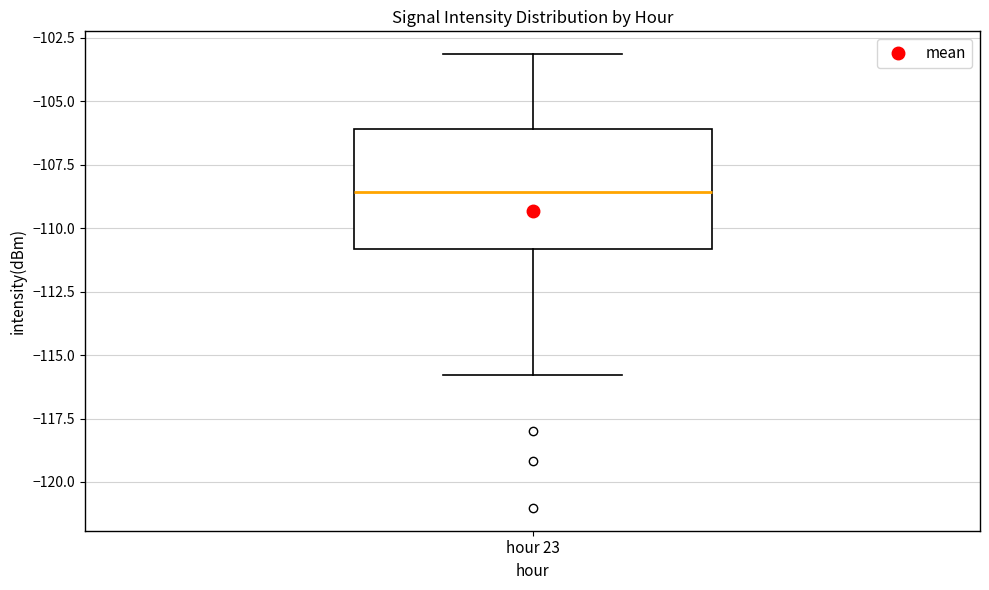

Where does the lower whisker of the box for hour 23 end on the y-axis? The values are not printed on the chart, so give them approximately, as read against the axis.

-116.0